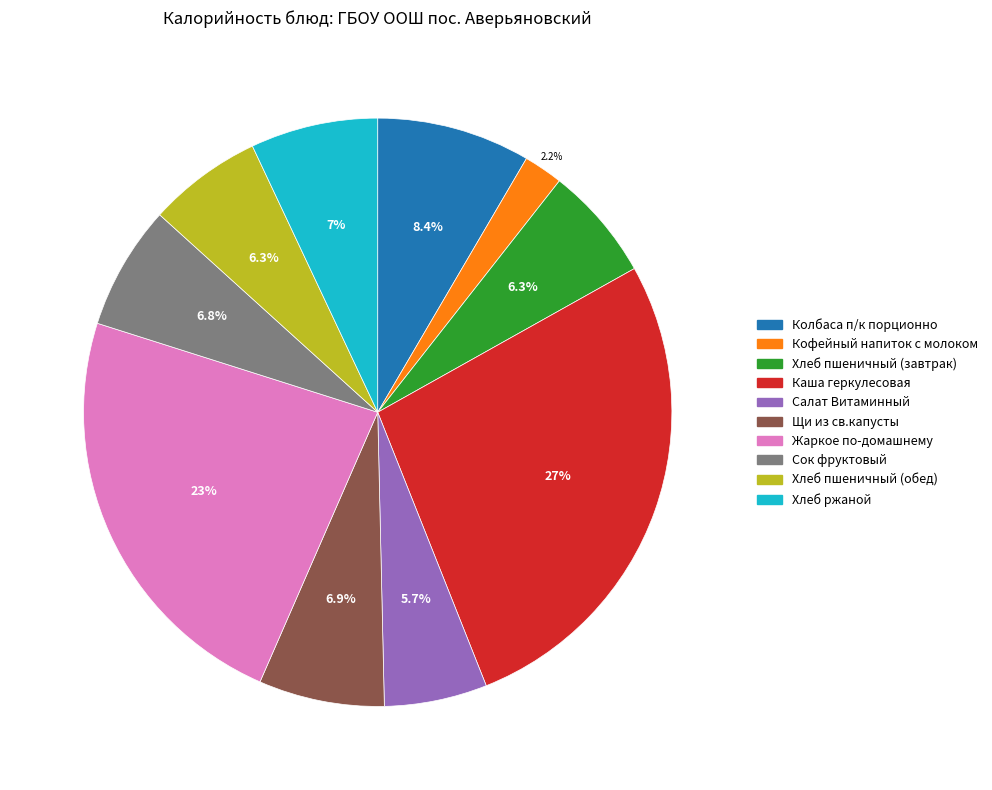

Does Салат Витаминный account for over 50% of the chart?

No